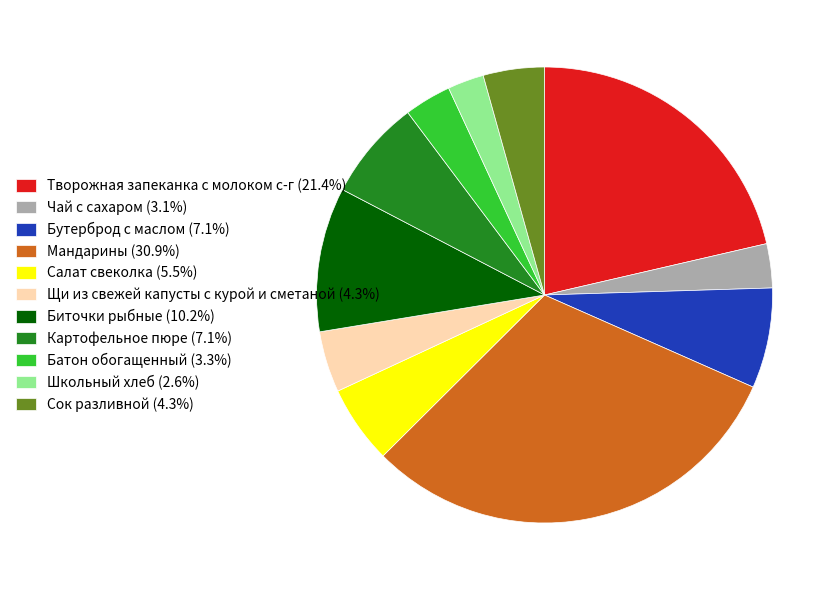

The Батон обогащенный slice represents 3% of the pie. True or false?

True